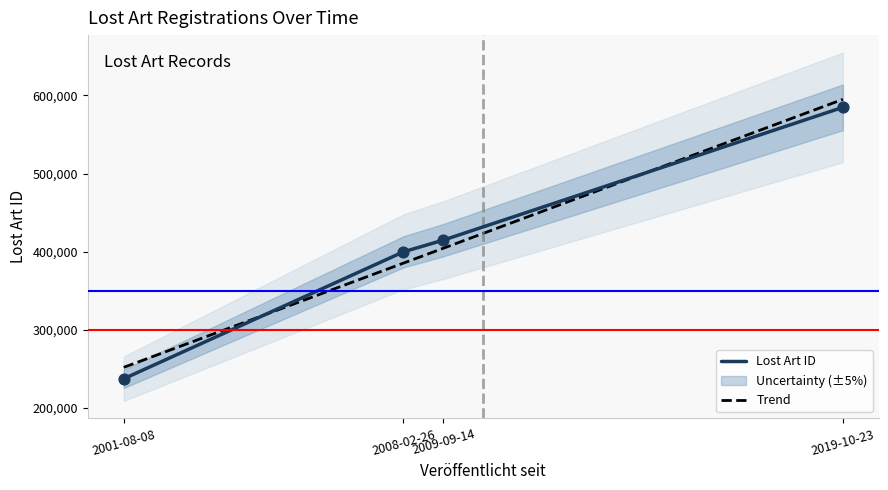

Approximately how many times larger is the value at 2009-09-14 compared to 2019-10-23?

0.7